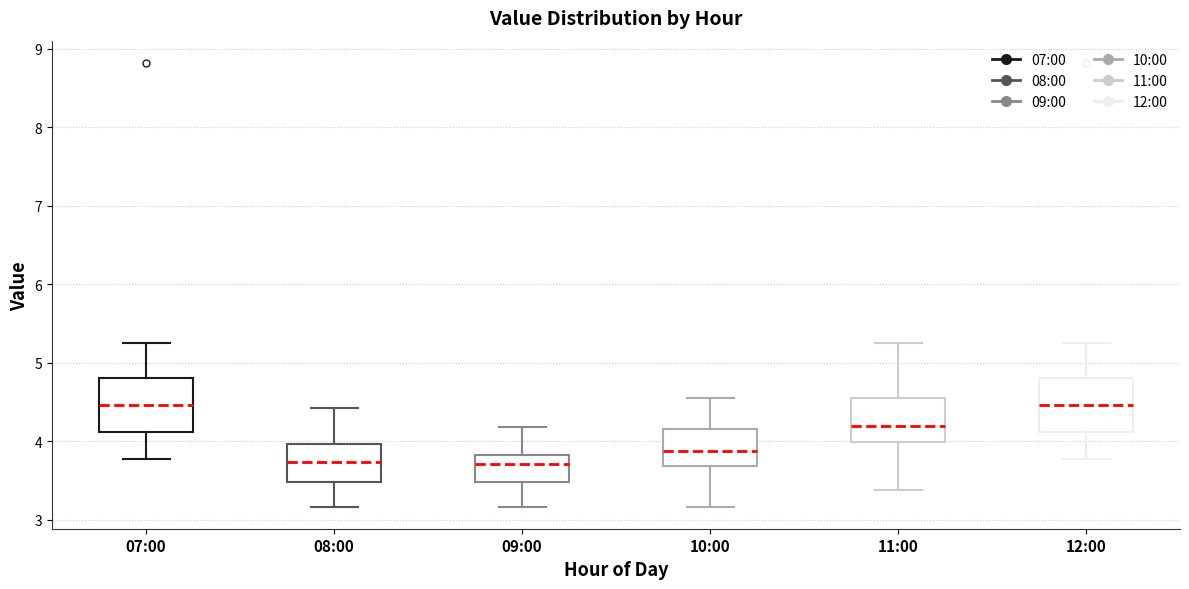

Where does the upper whisker of the box for 12:00 end on the y-axis? The values are not printed on the chart, so give them approximately, as read against the axis.

5.3